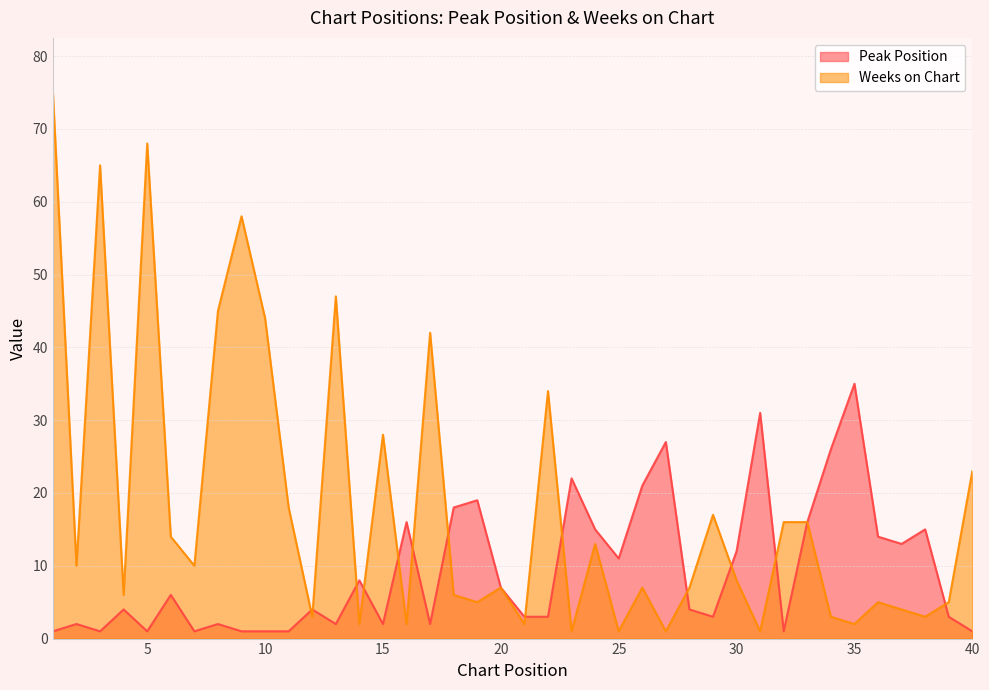

How many times do Peak Position and Weeks on Chart cross each other?

13